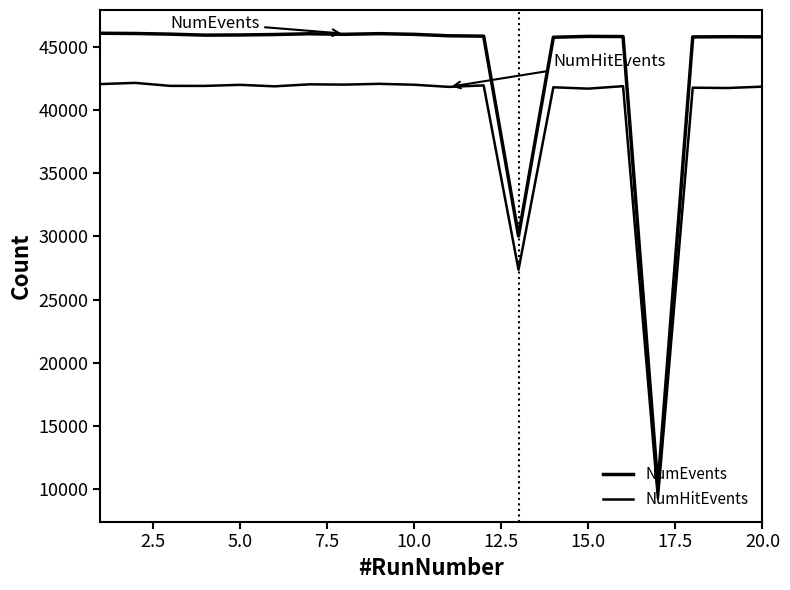

What is the average value of the NumEvents series?

43328